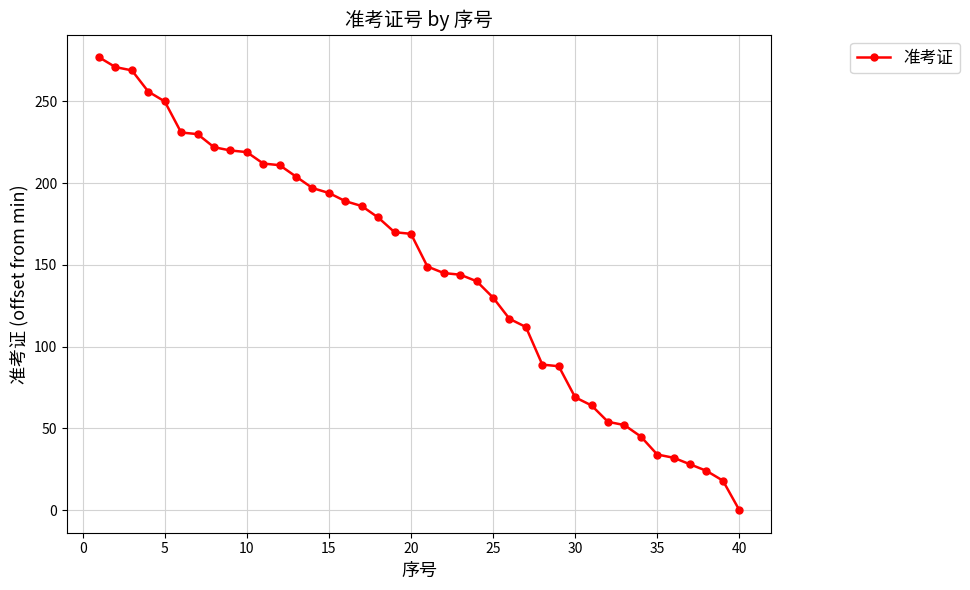

What is the average value?

147